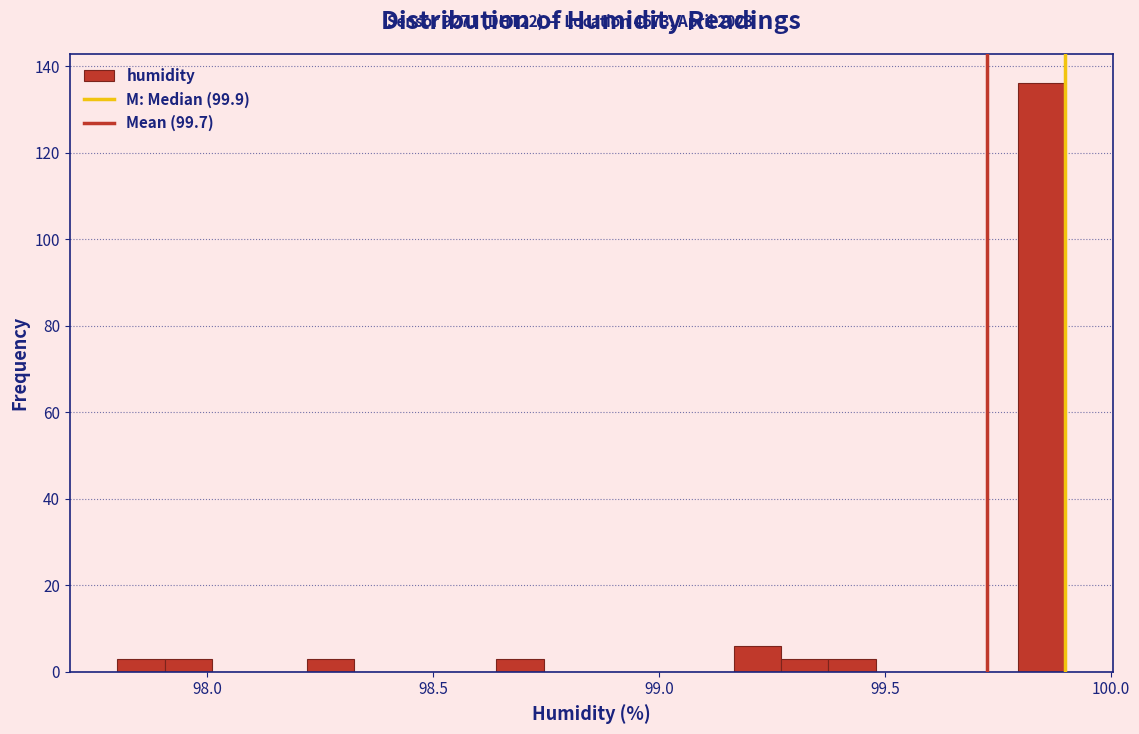

Read against the x-axis, roughly where is the centre of the tallest bar?

99.85